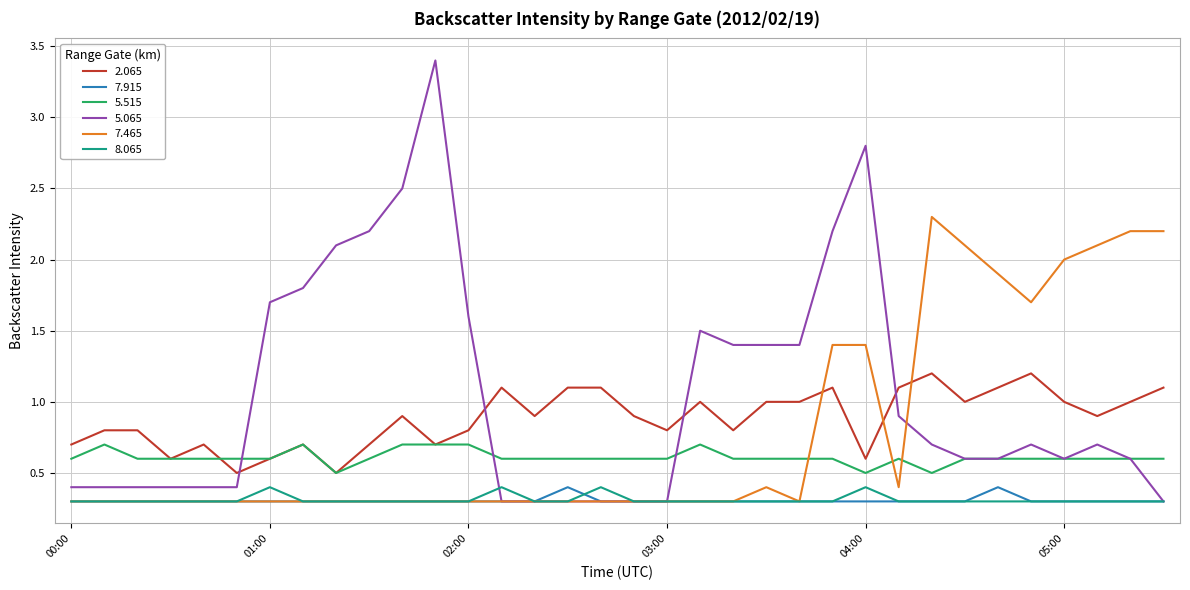

How many distinct data groups are displayed?

6